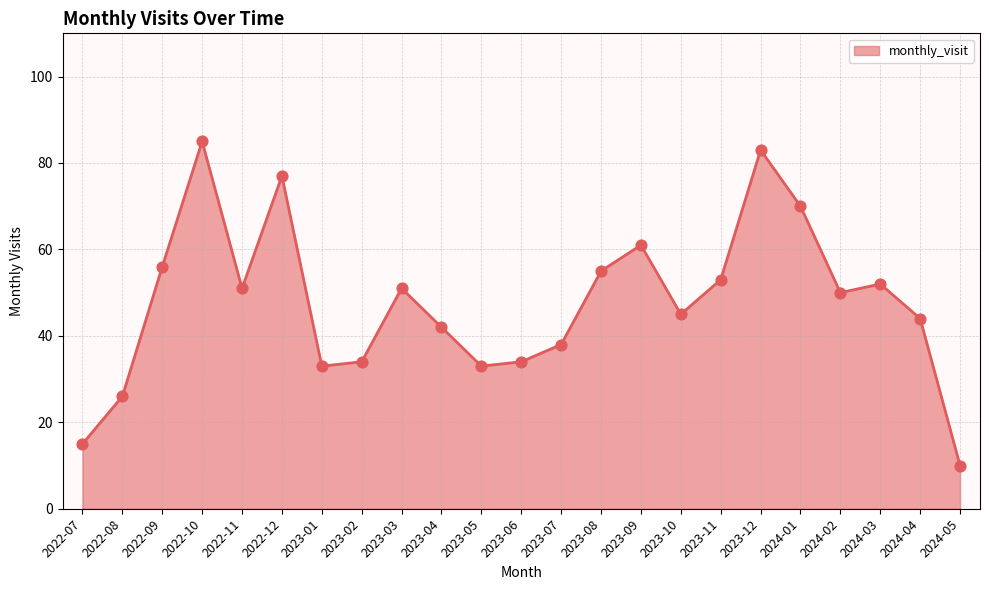

Which has a higher value, 2024-05 or 2023-12?

2023-12